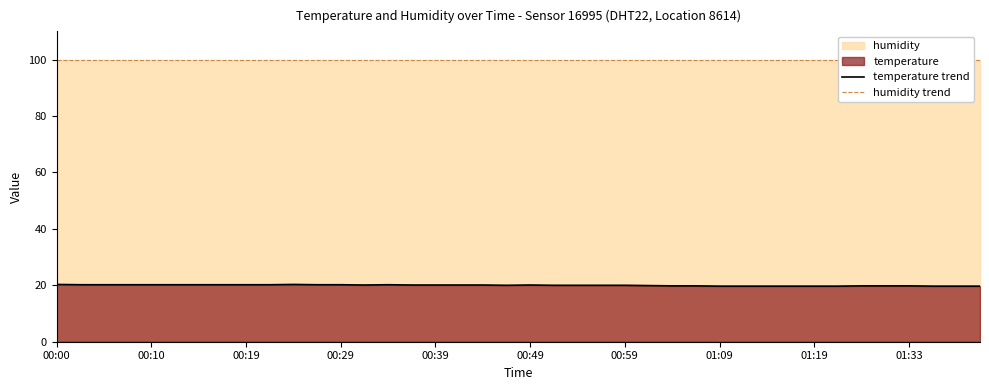

At how many categories does at least one series exceed 68?

40